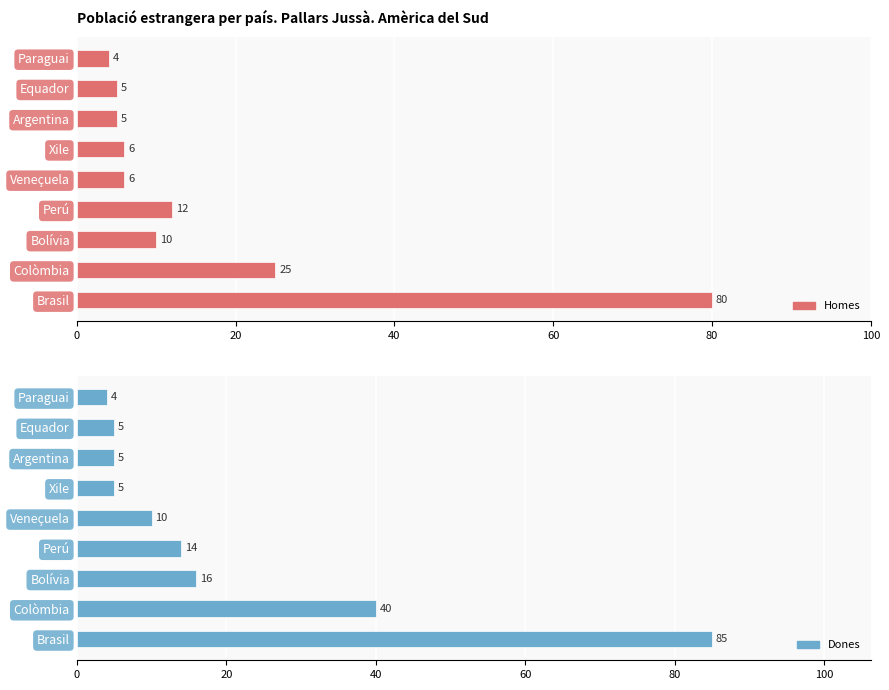

What is the difference between the maximum and second lowest values in the Homes series?

75